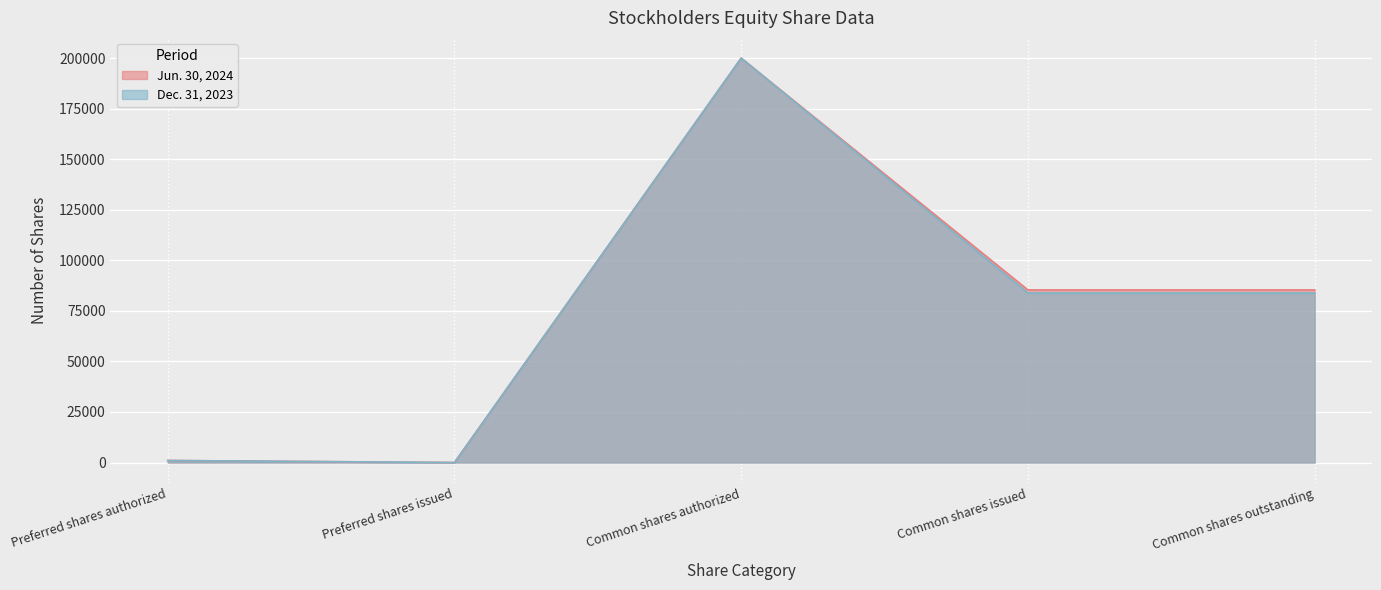

What is the label of the 1st point from the left?

Preferred shares authorized